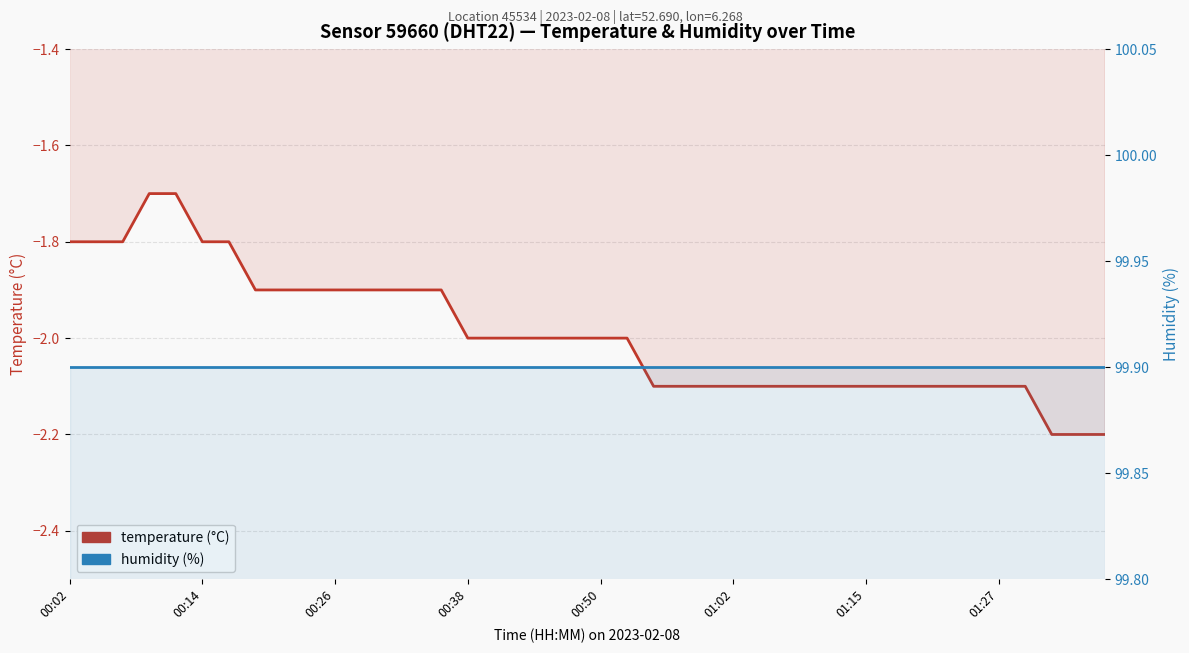

What is the lowest value of the temperature (°C) series?

-2.2